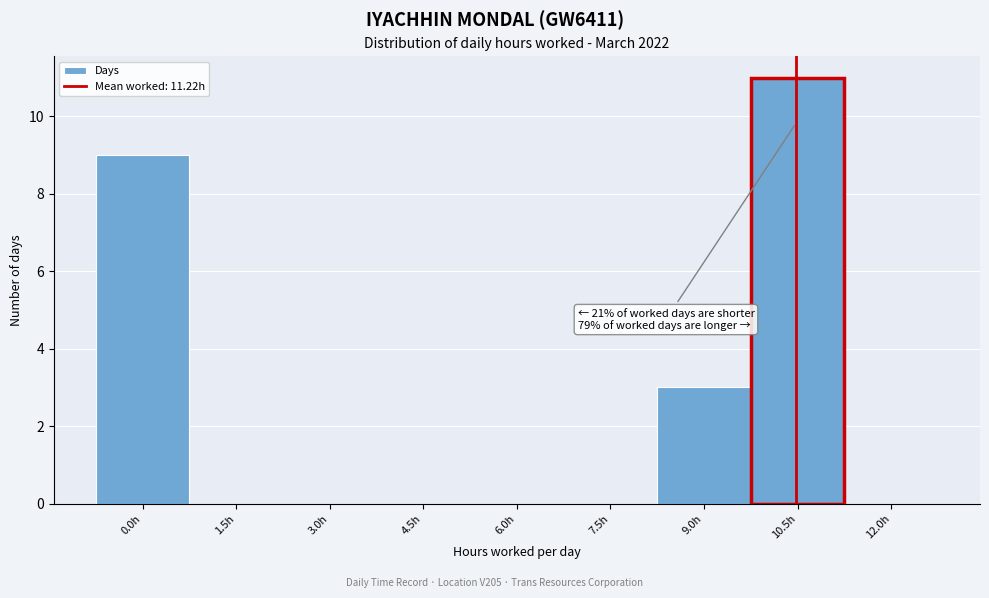

Reading left to right, extract all data points from this chart.

0.0h=9	1.5h=0	3.0h=0	4.5h=0	6.0h=0	7.5h=0	9.0h=3	10.5h=11	12.0h=0